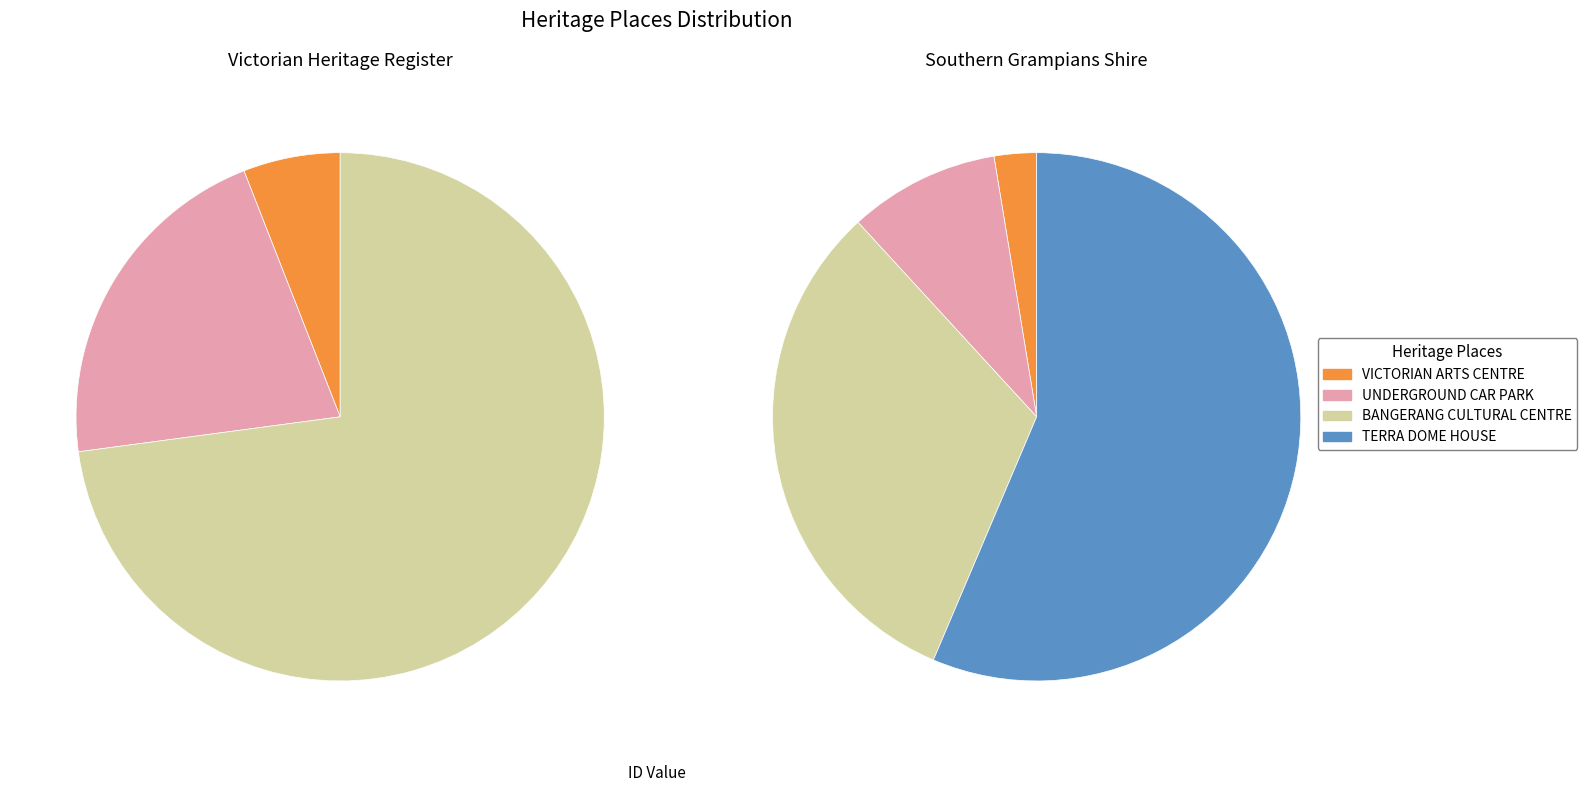

What is the change in value from UNDERGROUND CAR PARK to TERRA DOME HOUSE?

+19442